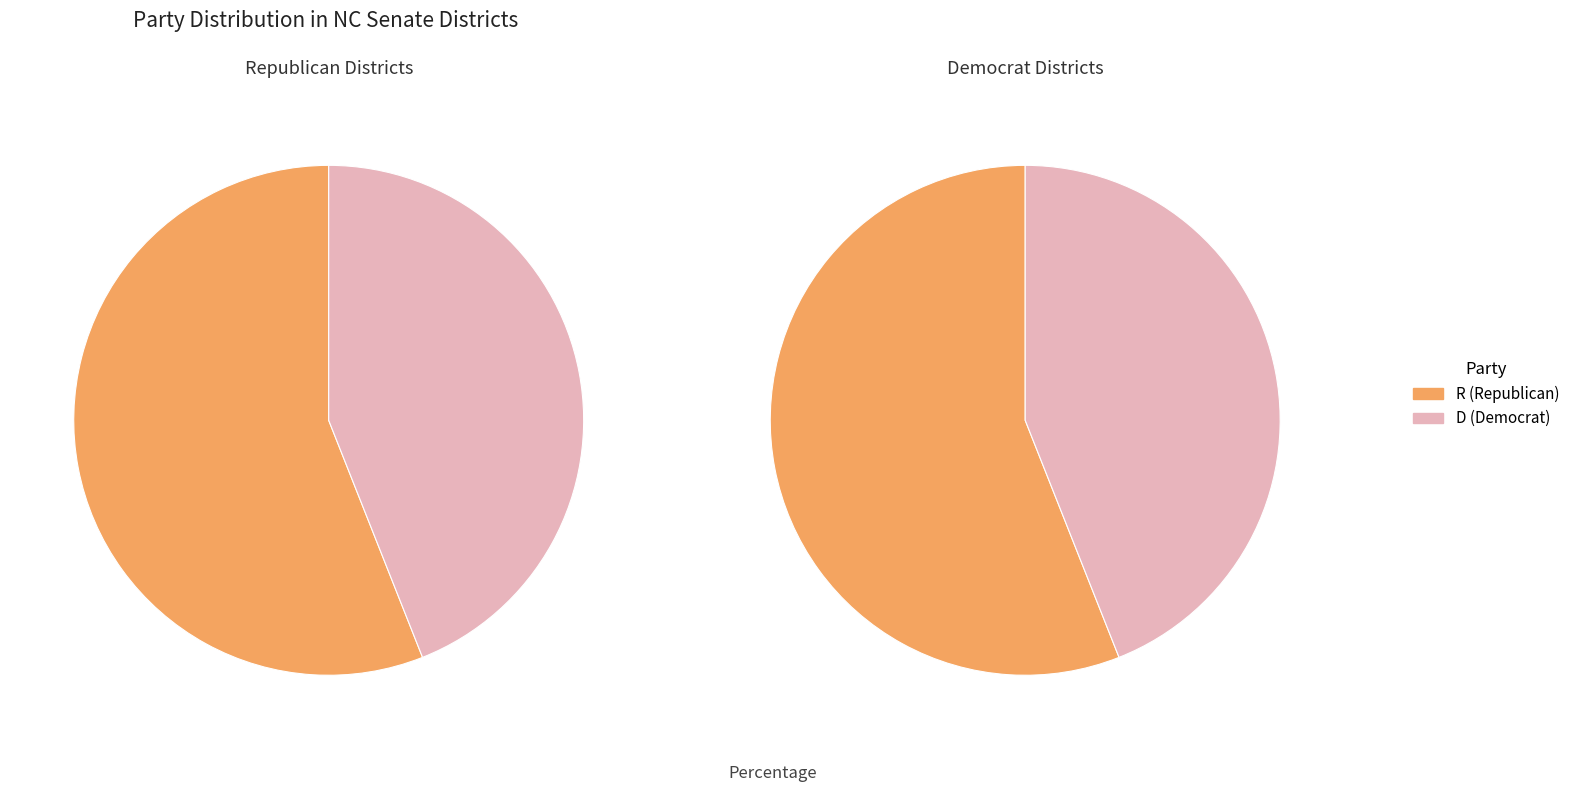

Is it true that R is 68% of the pie?

False